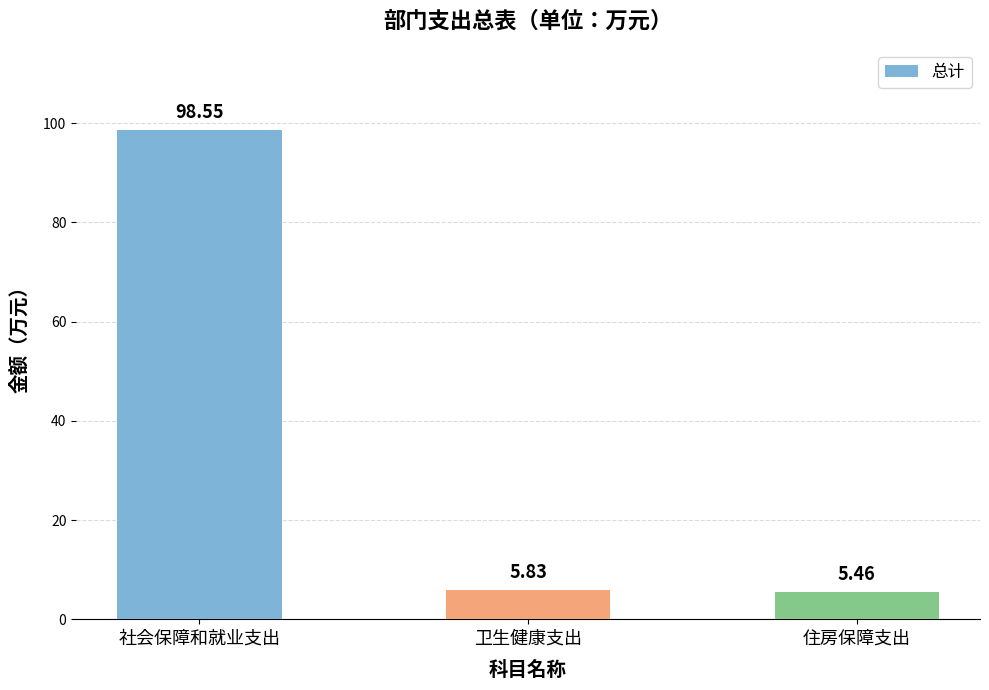

What is the difference between the second highest and minimum values?

0.4